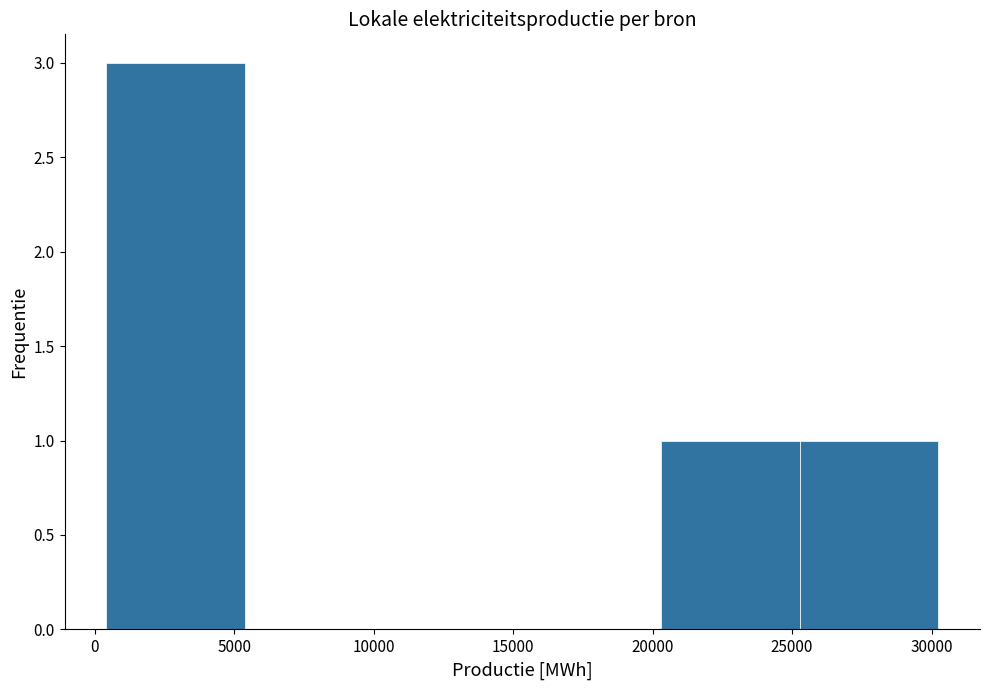

How tall is the bar that spans 25500 to 30000 on the x-axis? Neither the bar edges nor the heights are printed on the chart, so give them approximately, as read against the axes.

1